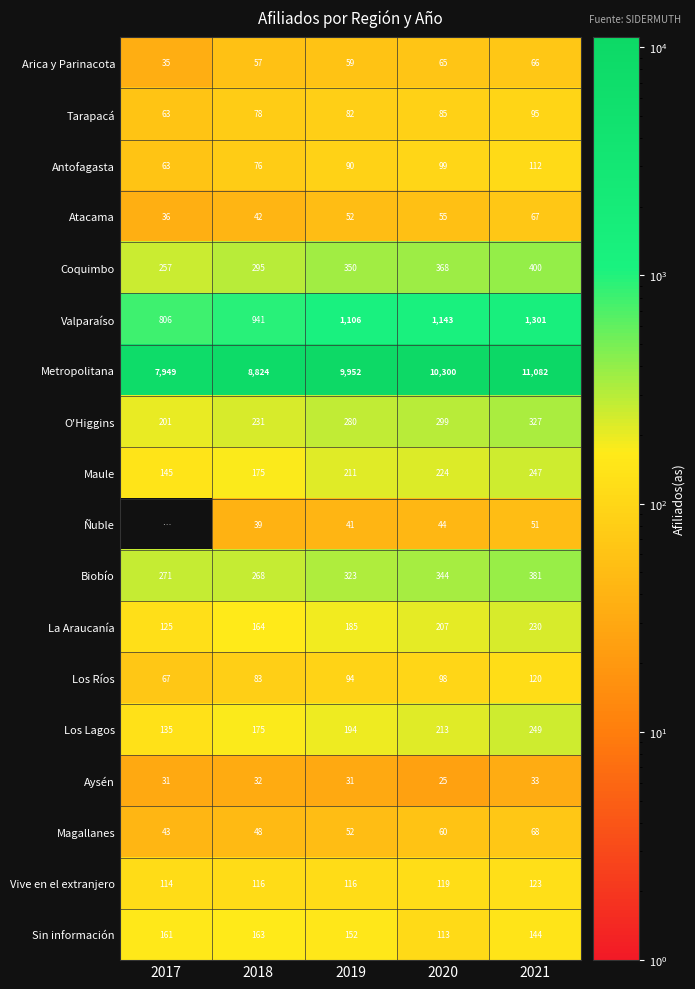

What is the difference between the second highest and minimum values in the Sin información series?

48